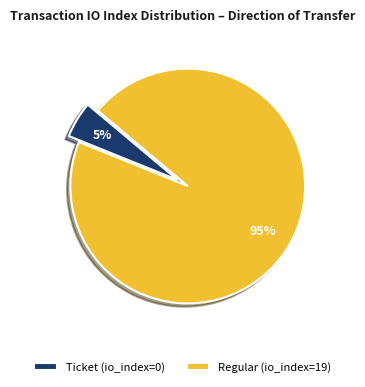

Is there a majority slice in this chart?

Yes